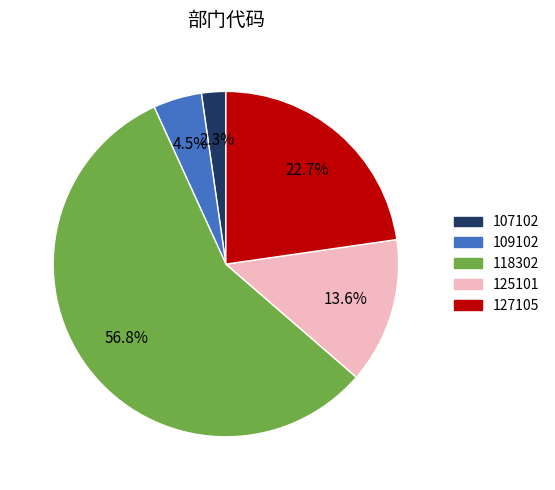

To the nearest percent, what portion does 127105 represent?

23%